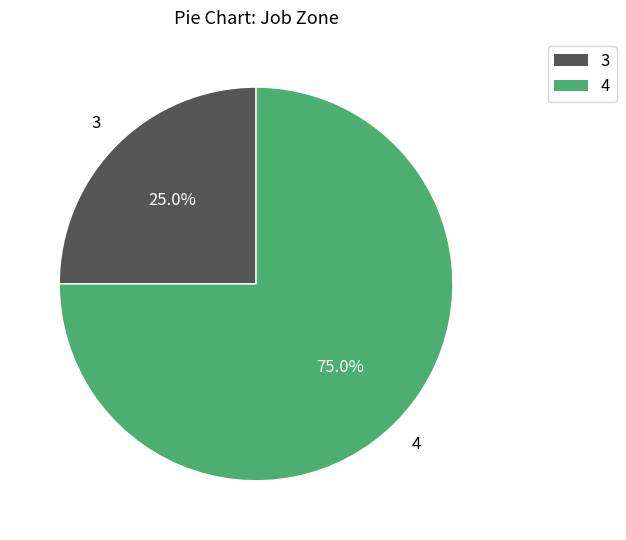

Which slice is the smallest?

3